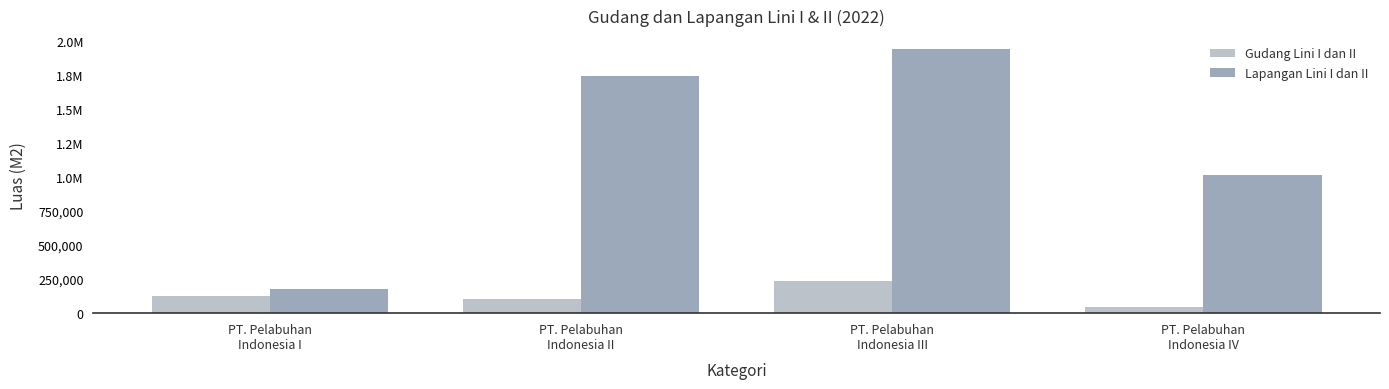

Reading left to right, extract all data points from this chart.

Gudang Lini I dan II: 122634.2	100938.2	238838.3	47740.0
Lapangan Lini I dan II: 178244.1	1742445.3	1936142.0	1010607.0